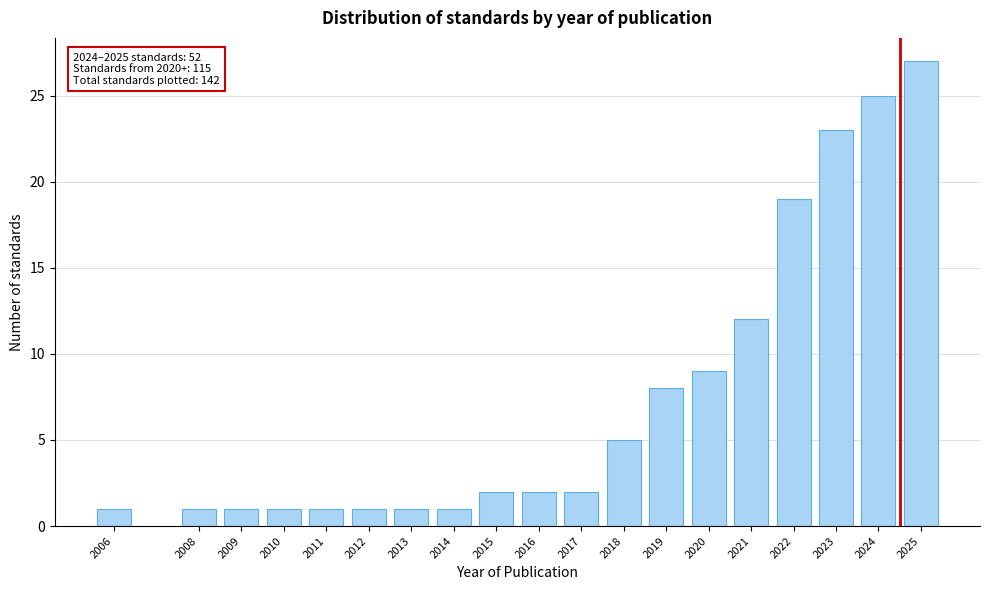

Reading right to left, extract all data points from this chart.

27	25	23	19	12	9	8	5	2	2	2	1	1	1	1	1	1	1	1